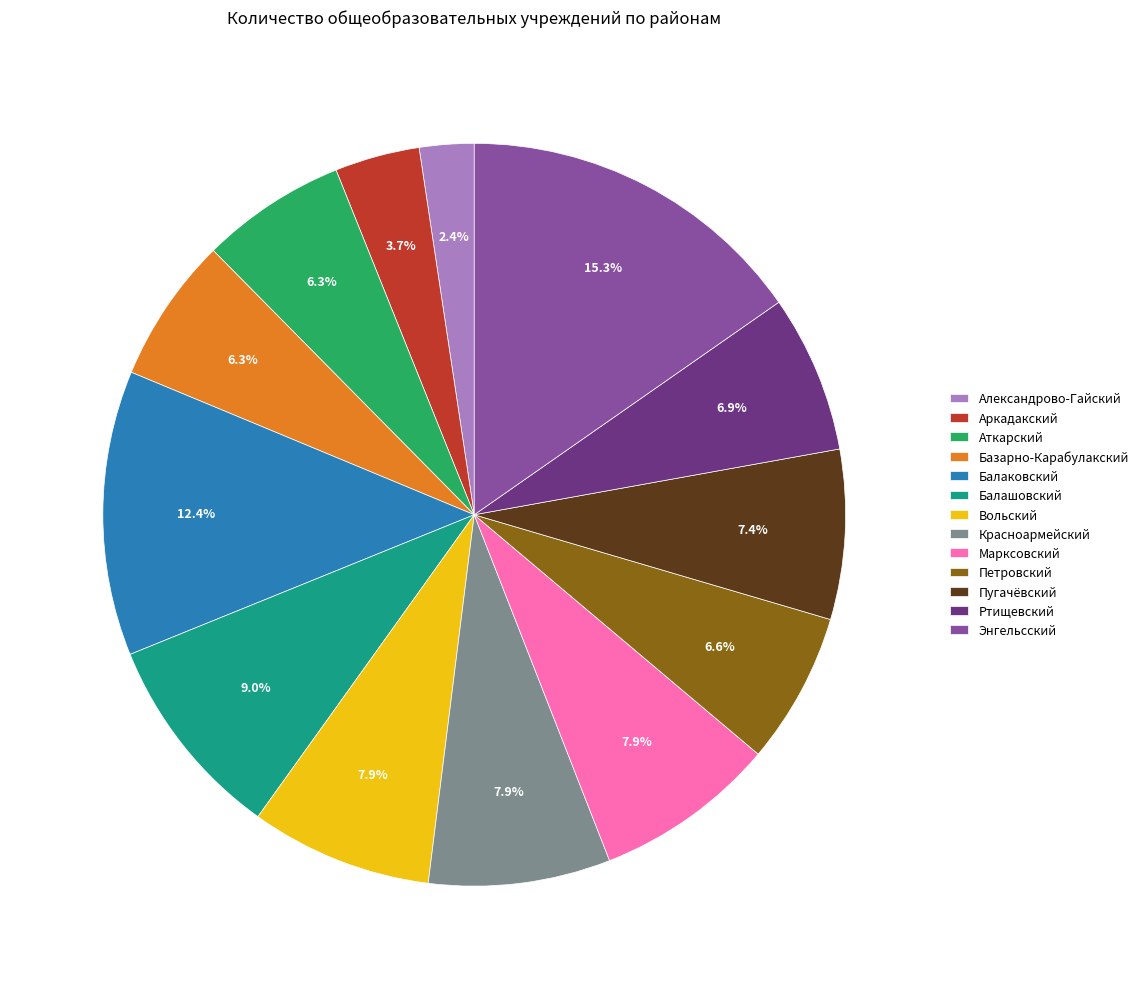

What percentage is the Балашовский slice, to the nearest percent?

9%